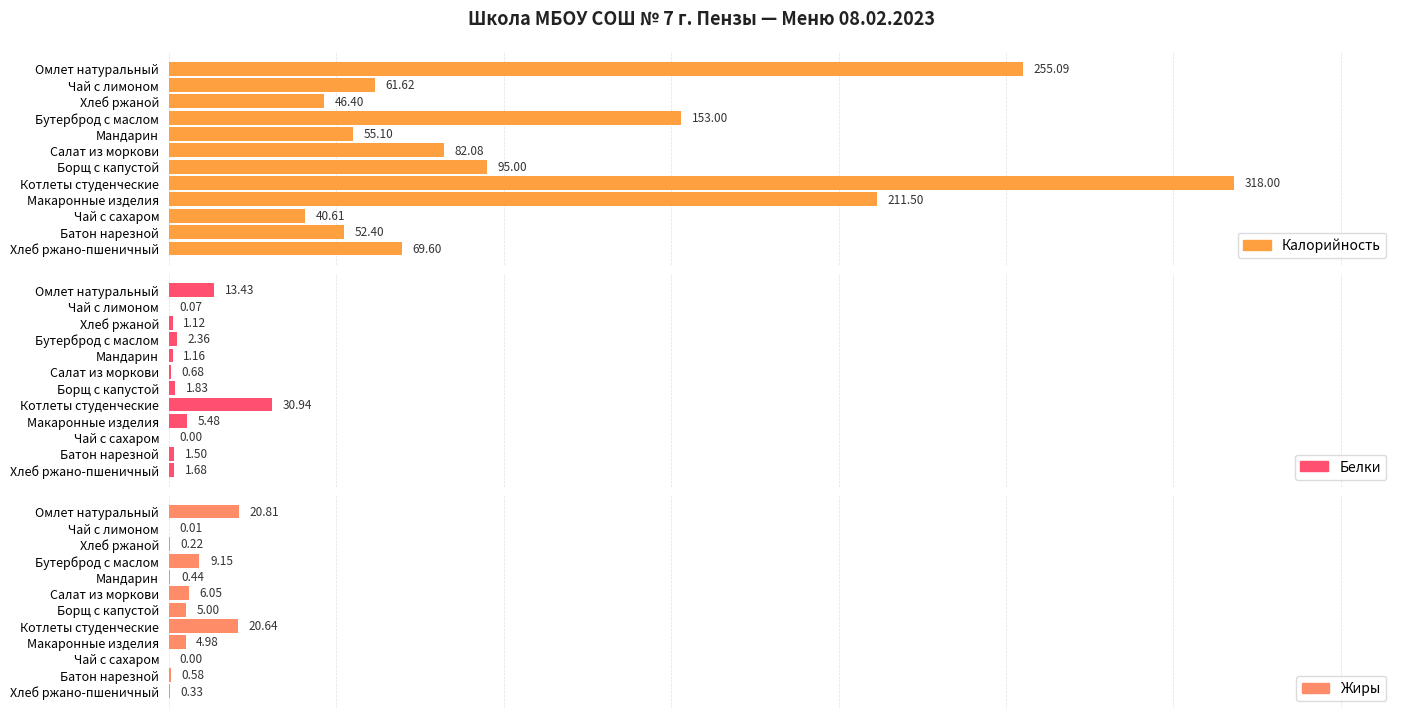

Which series has the largest range (max minus min)?

Калорийность